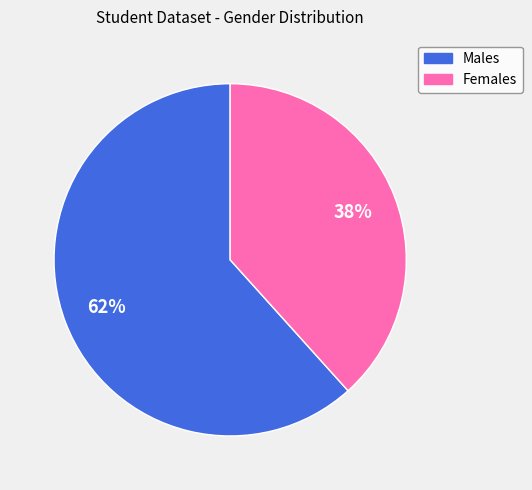

To the nearest percent, what is the average slice percentage?

50%